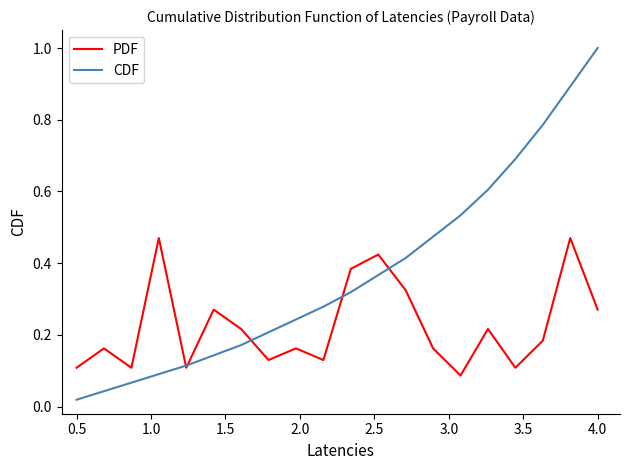

Which series has the largest total across all categories?

CDF